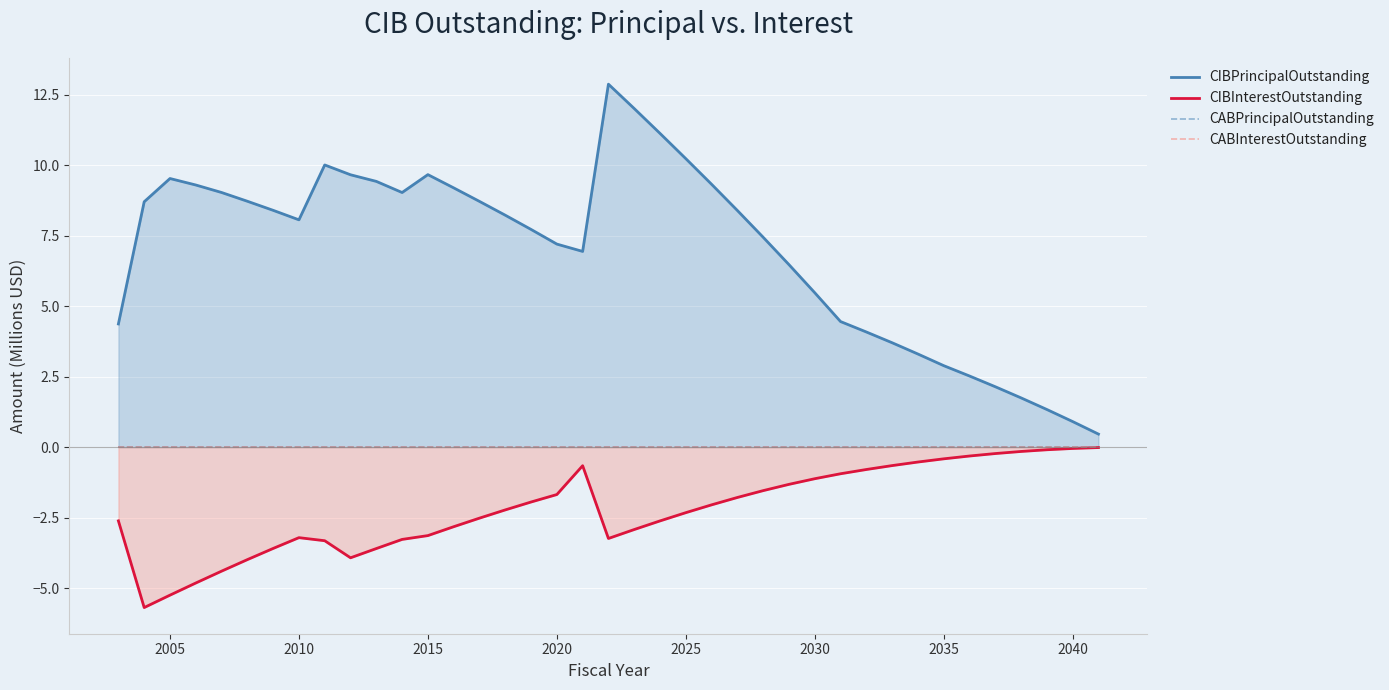

How many values in the CIBInterestOutstanding series exceed -2?

18